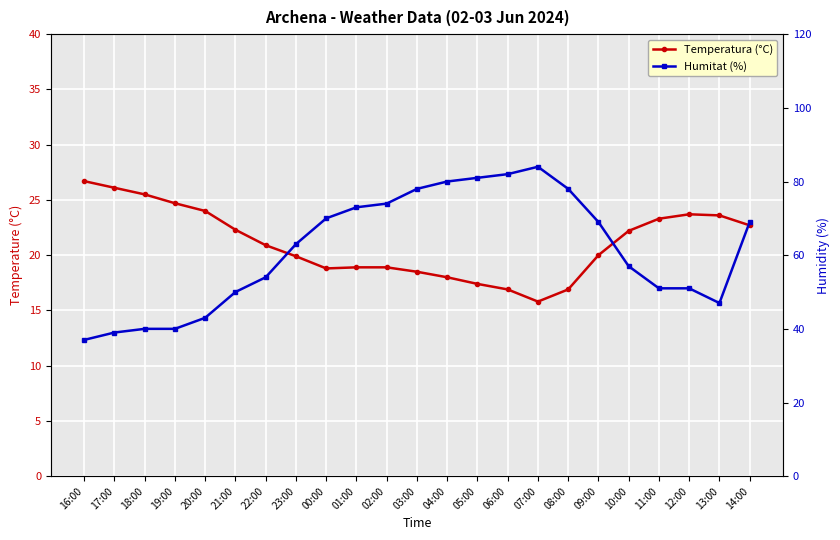

The Humitat (%) series shows 69.0 at 09:00. True or false?

True